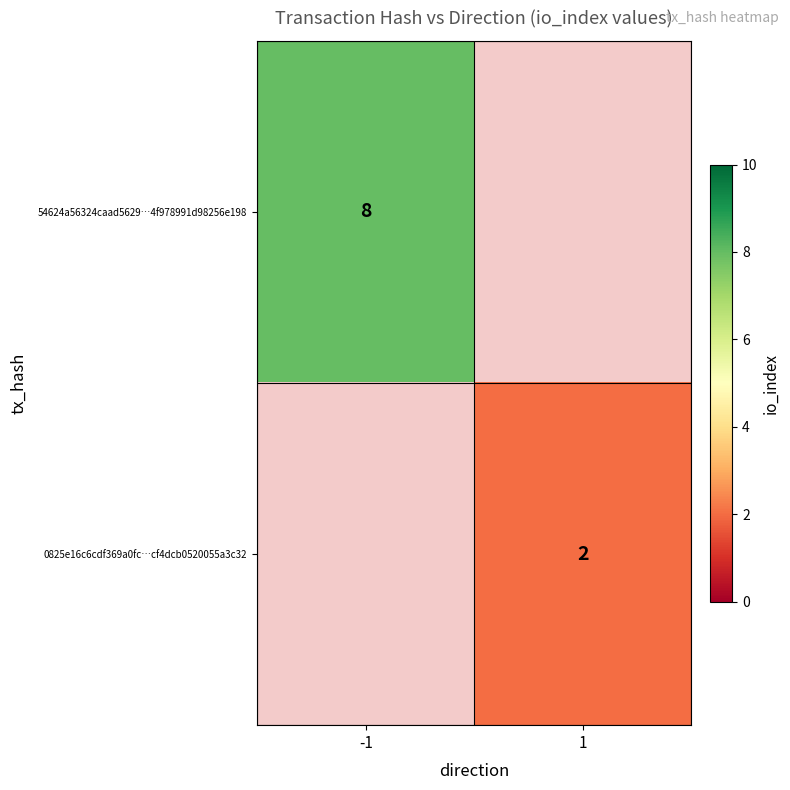

Which category has the highest value across all series?

-1